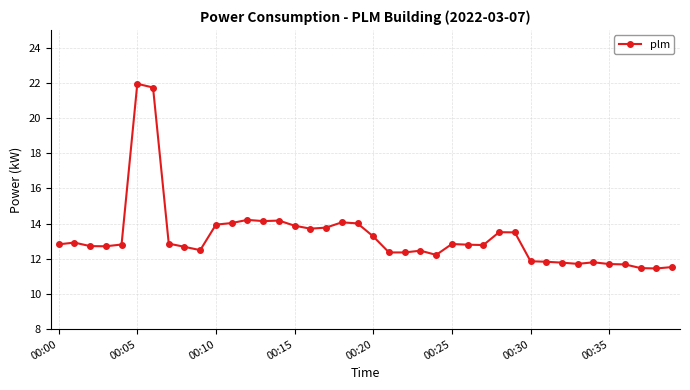

What is the greatest value displayed?

21.9